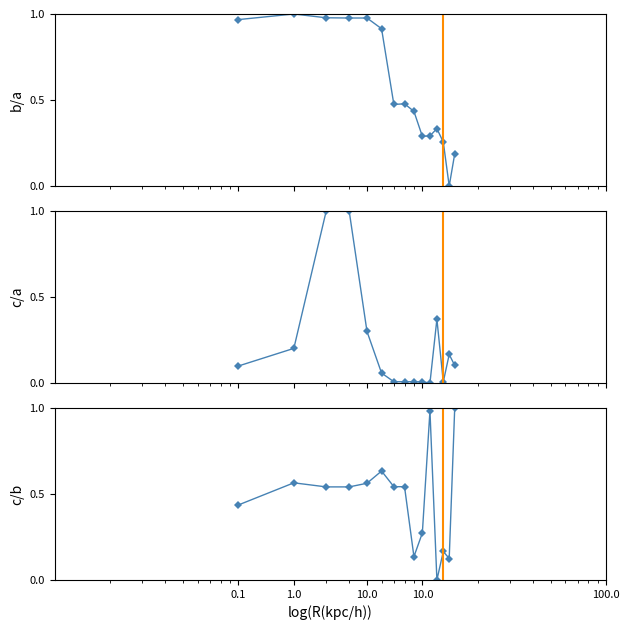

After their last crossing, which series has the higher values: c/b or c/a?

c/b